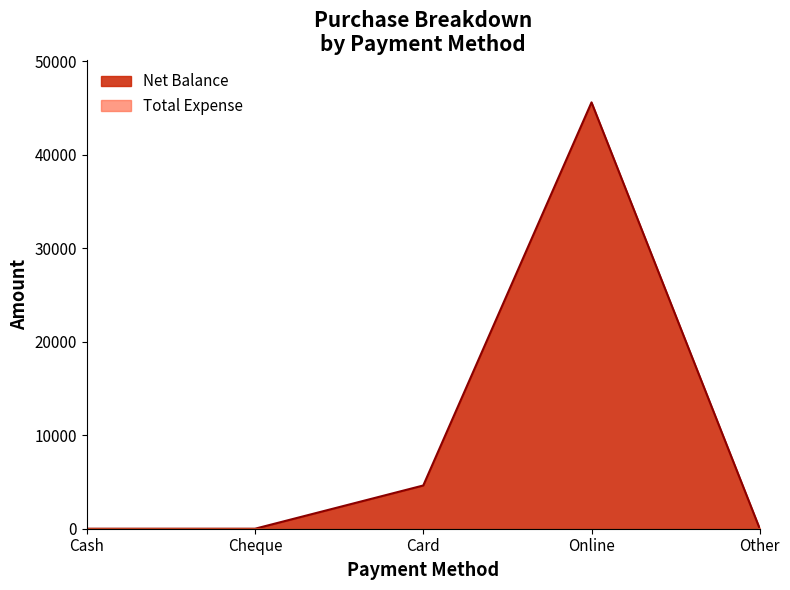

What position from the right is Cheque?

4